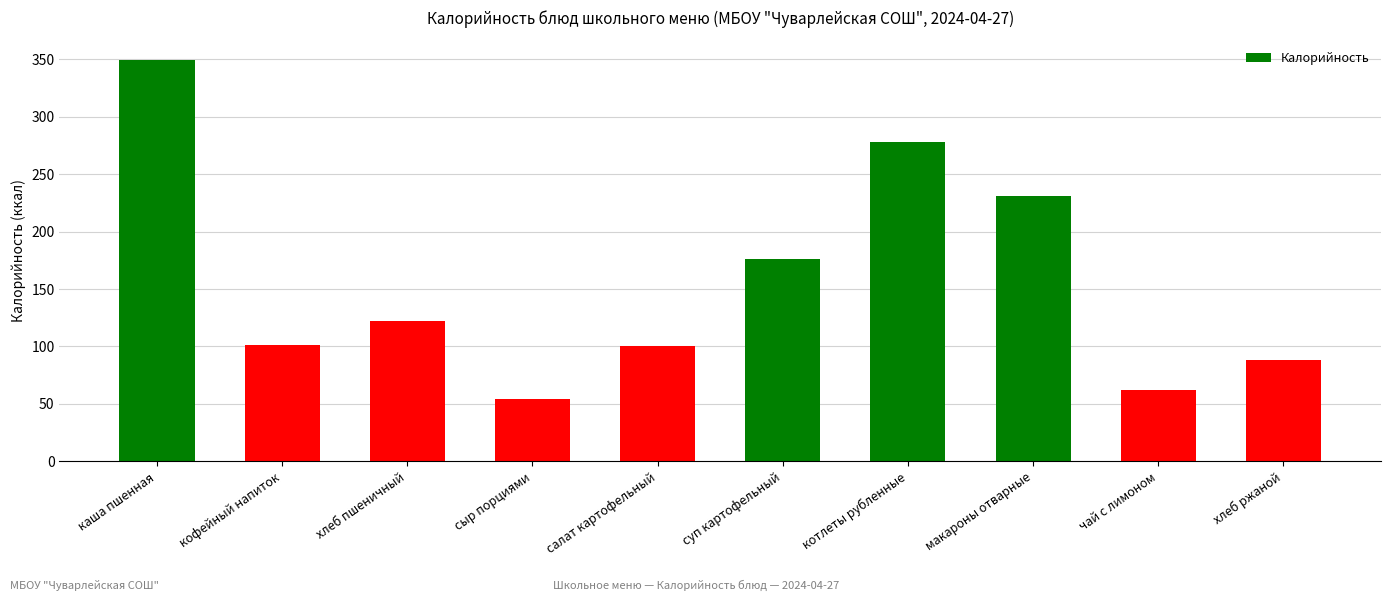

What is the label of the 2nd bar from the right?

чай с лимоном